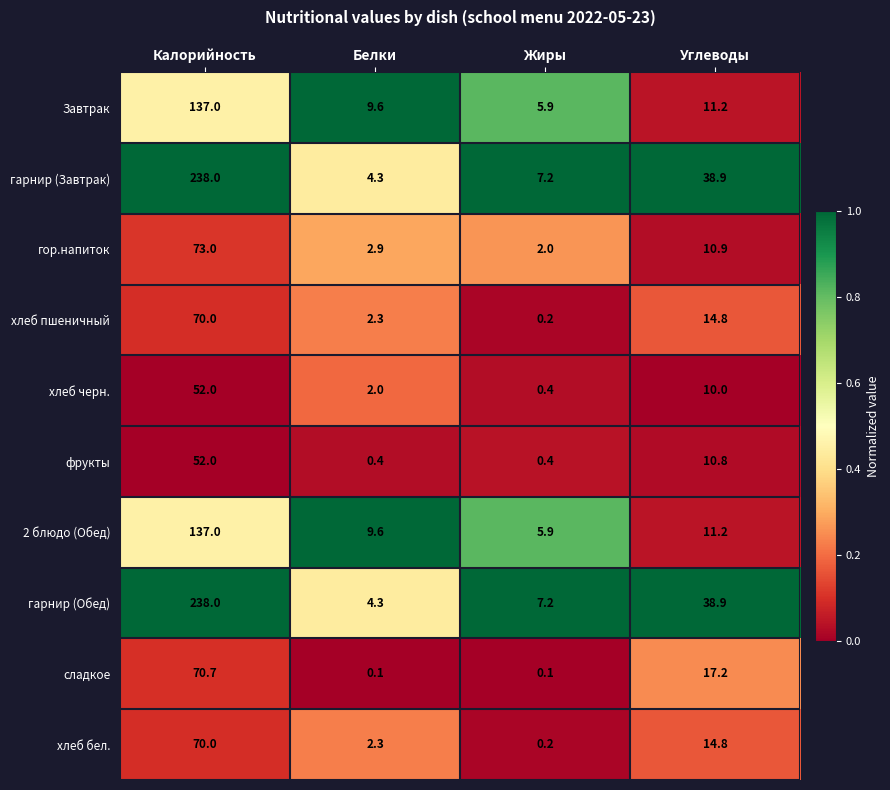

Rank the categories by гарнир (Завтрак) value from lowest to highest.

Белки, Жиры, Углеводы, Калорийность